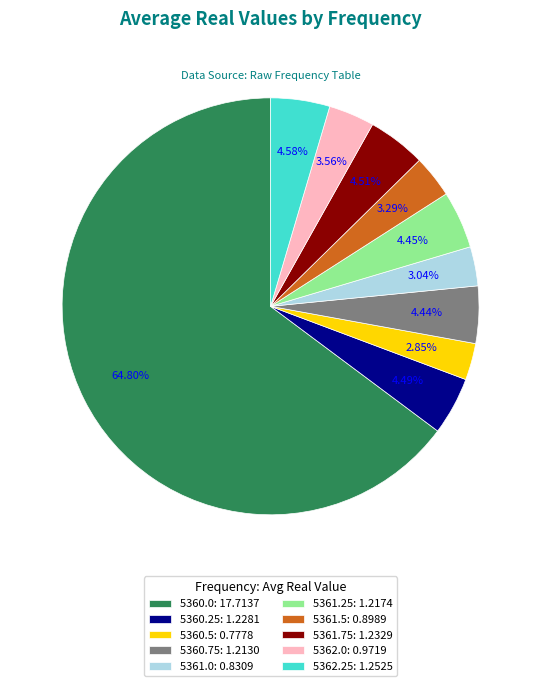

Which slice represents more than half of the pie?

5360.0